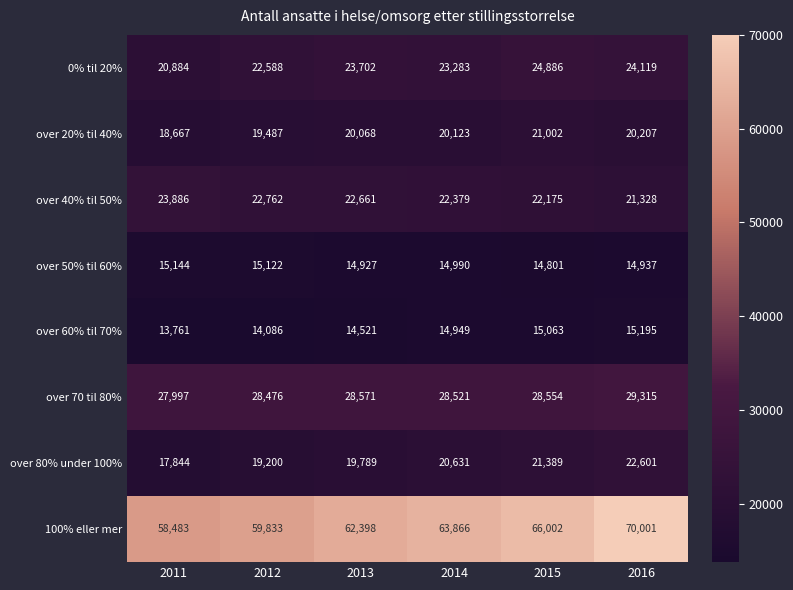

What is the maximum value for 0% til 20%?

24886